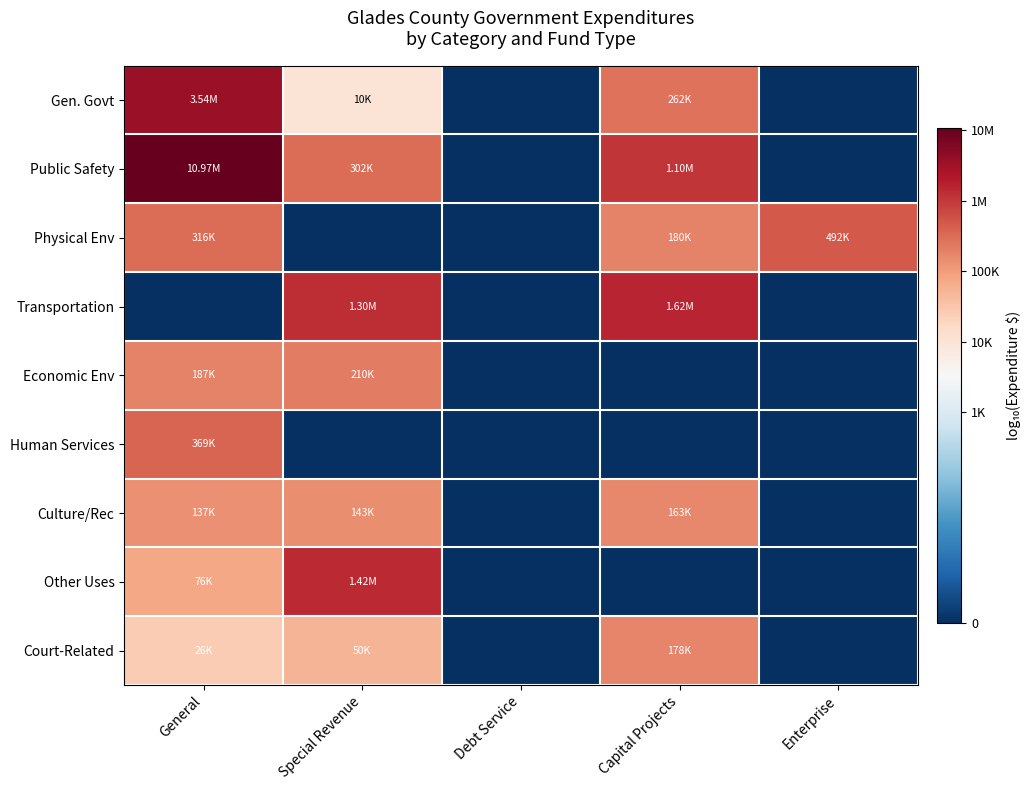

At which category does the chart reach its minimum across all series?

Debt Service